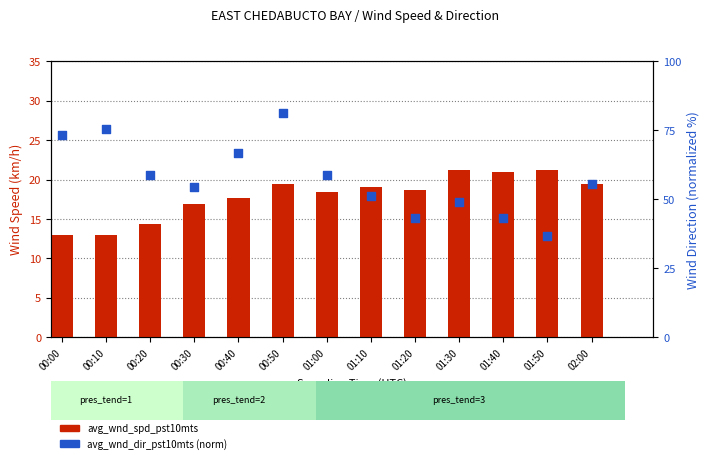

At how many categories does at least one series exceed 71?

3